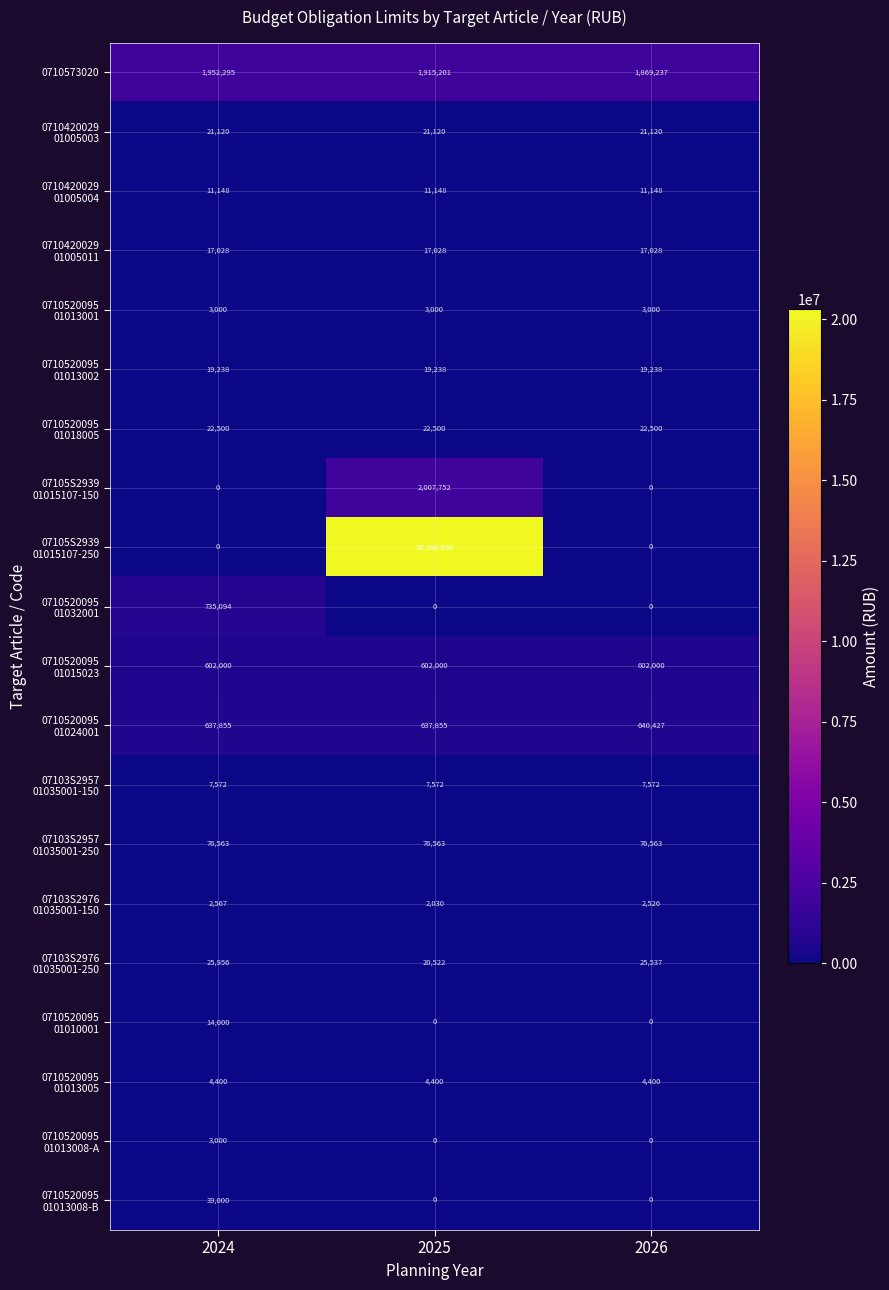

What is the spread (max minus min) of values at 2025?

20300600